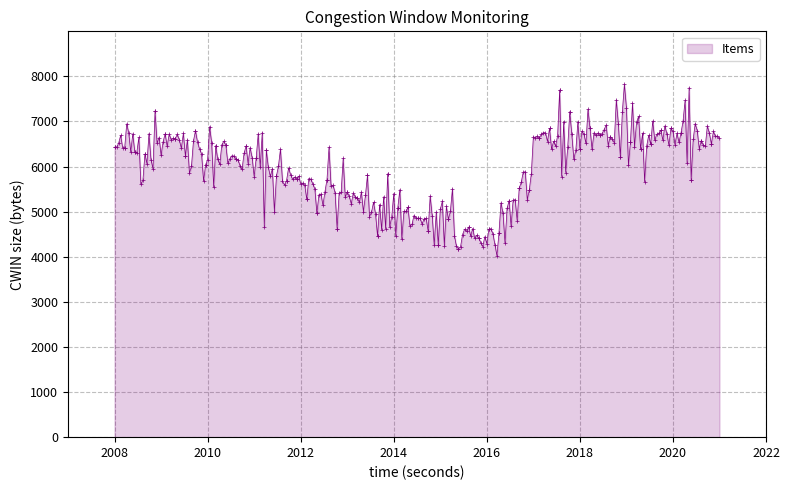

What is the value of the 234th point from the left?

6511.7